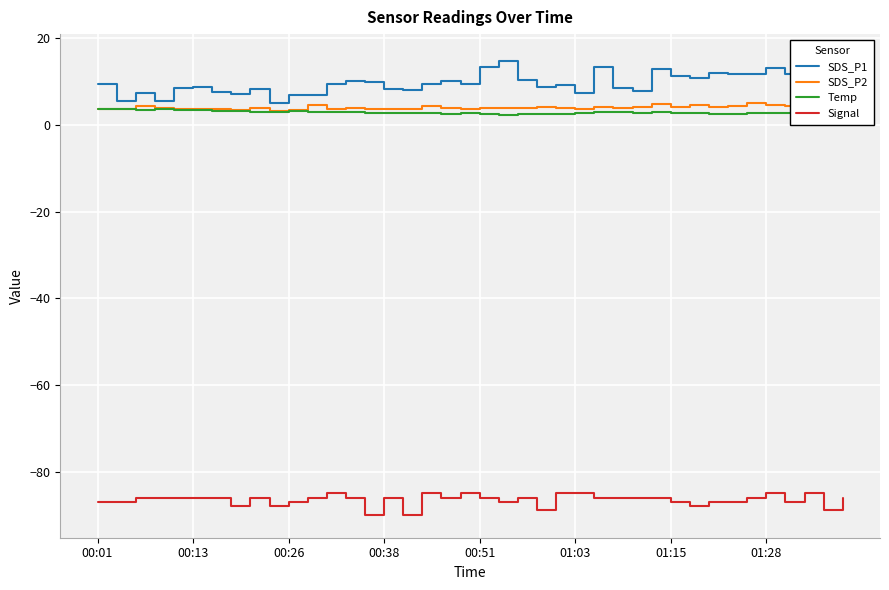

True or false: SDS_P2 and Signal cross at least once.

False